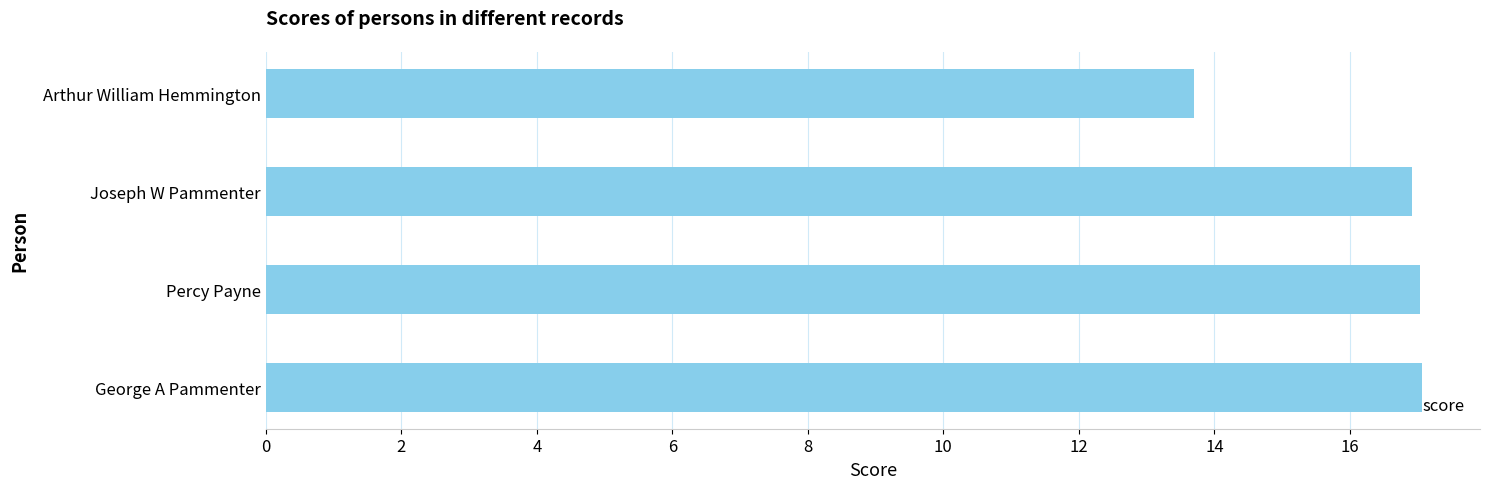

Does the chart contain any negative values?

No